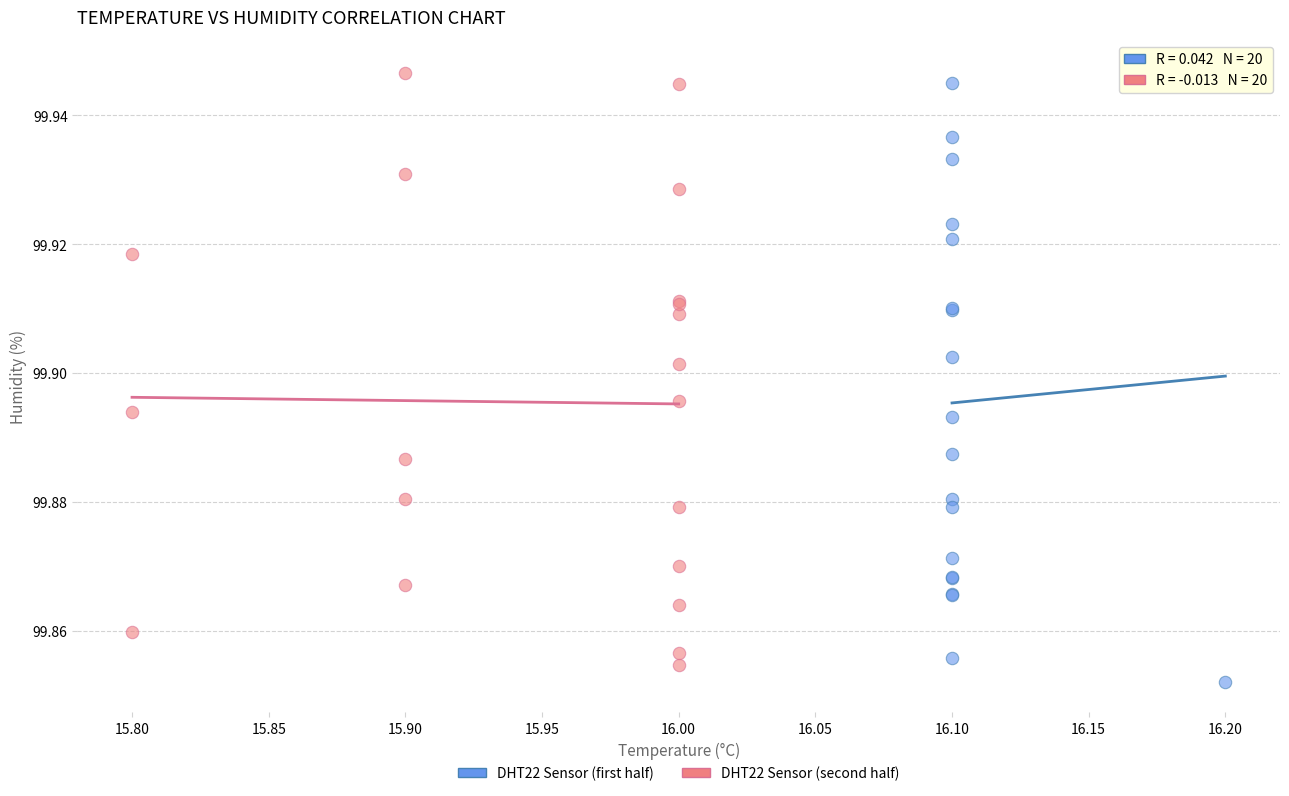

What are all the series names shown in the legend?

DHT22 Sensor (first half), DHT22 Sensor (second half)